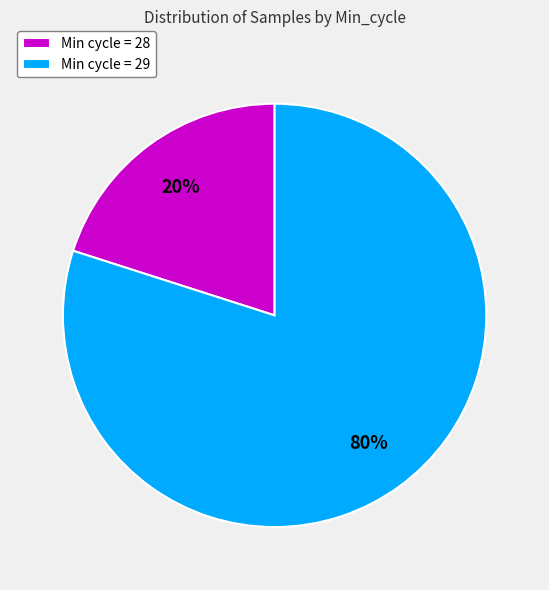

To the nearest percent, what portion does Min cycle = 28 represent?

20%